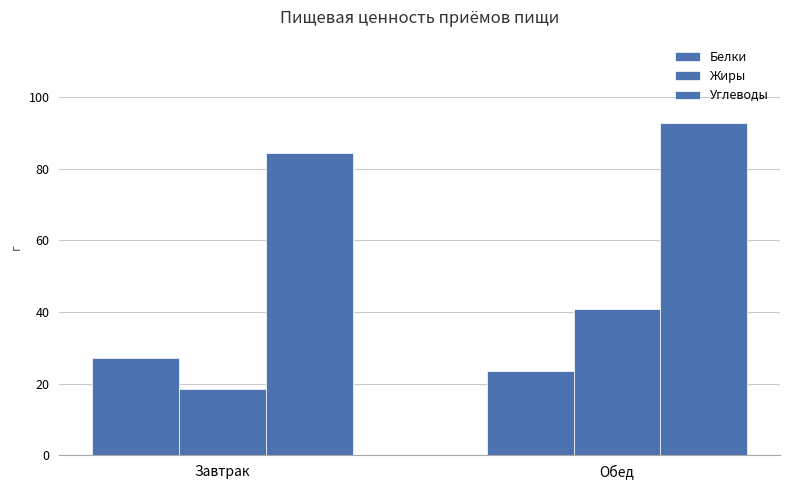

Count the number of data series in this chart.

3